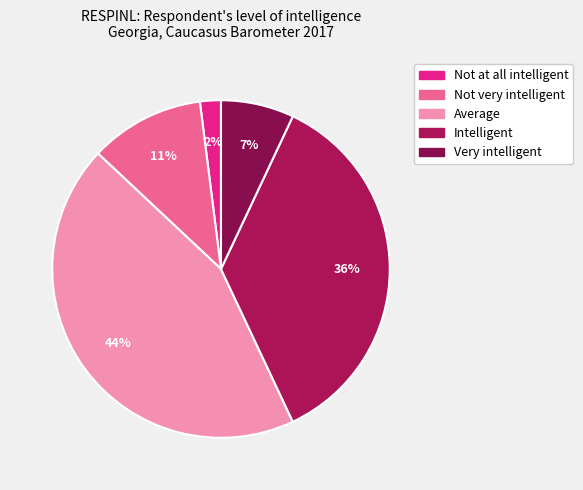

Count the number of slices in the pie.

5